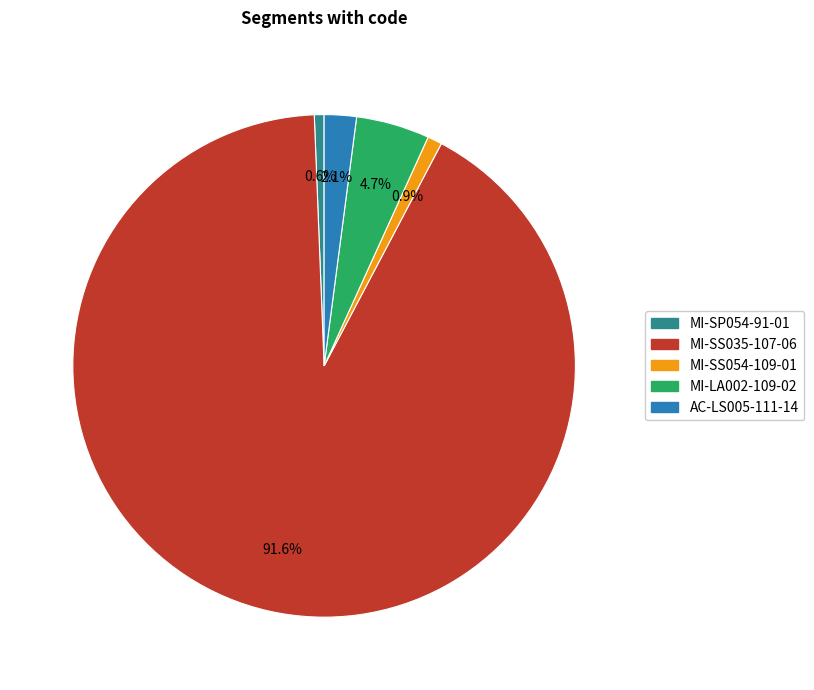

Is it true that MI-SS035-107-06 is 99% of the pie?

False